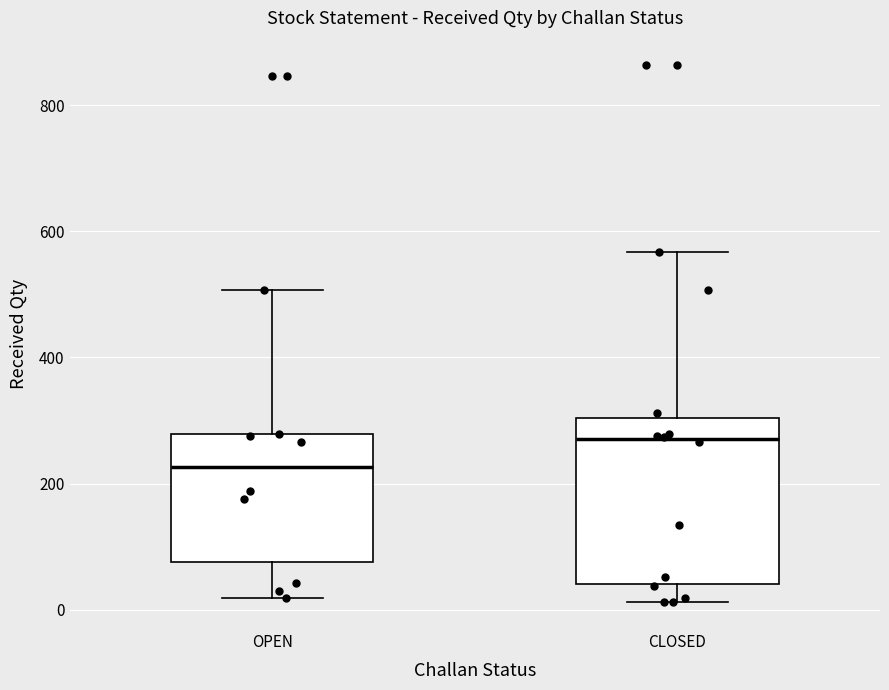

Comparing the boxes themselves (not the whiskers), which one is the tallest?

CLOSED